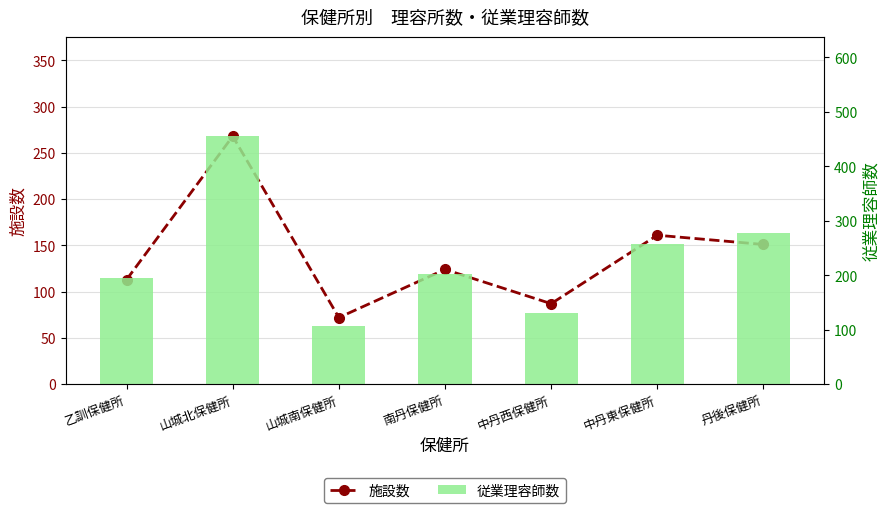

What are all the series names shown in the legend?

施設数, 従業理容師数